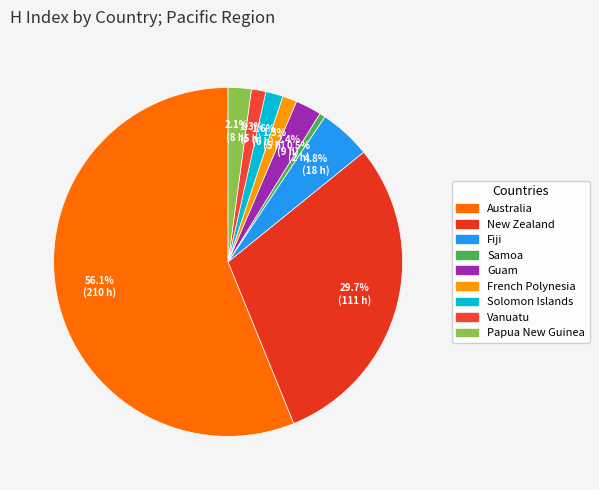

Which slice is the smallest?

Samoa